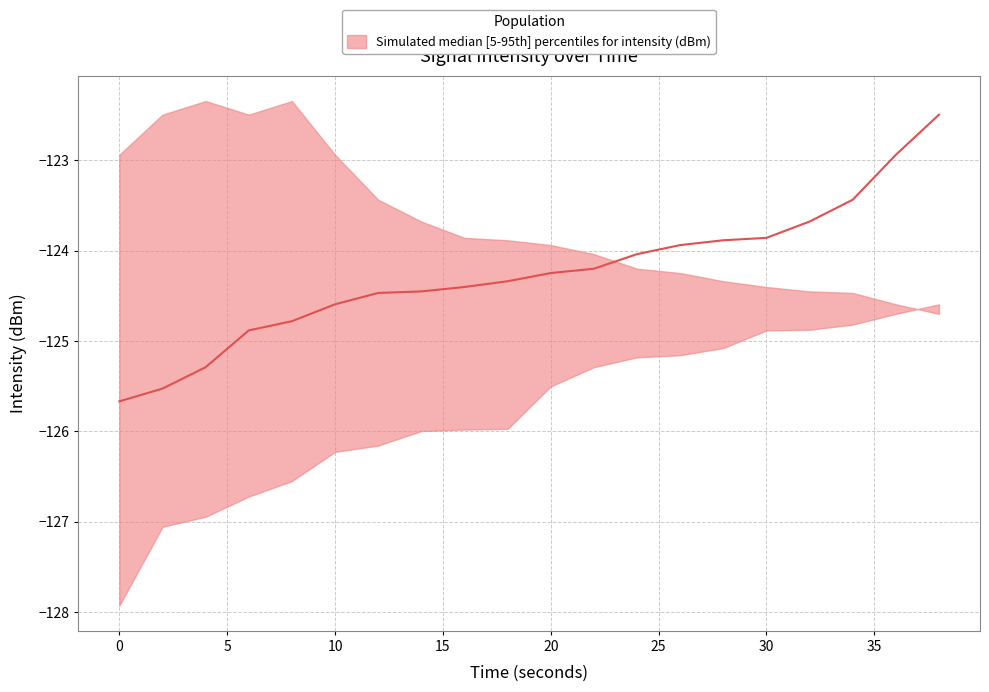

Reading right to left, transcribe all the data shown in this chart.

intensity_p5: -124.6	-124.7	-124.8	-124.9	-124.9	-125.1	-125.2	-125.2	-125.3	-125.5	-126.0	-126.0	-126.0	-126.2	-126.2	-126.6	-126.7	-126.9	-127.1	-127.9
intensity_median: -122.5	-122.9	-123.4	-123.7	-123.9	-123.9	-123.9	-124.0	-124.2	-124.2	-124.3	-124.4	-124.5	-124.5	-124.6	-124.8	-124.9	-125.3	-125.5	-125.7
intensity_p95: -124.7	-124.6	-124.5	-124.5	-124.4	-124.3	-124.2	-124.2	-124.0	-123.9	-123.9	-123.9	-123.7	-123.4	-122.9	-122.3	-122.5	-122.3	-122.5	-122.9